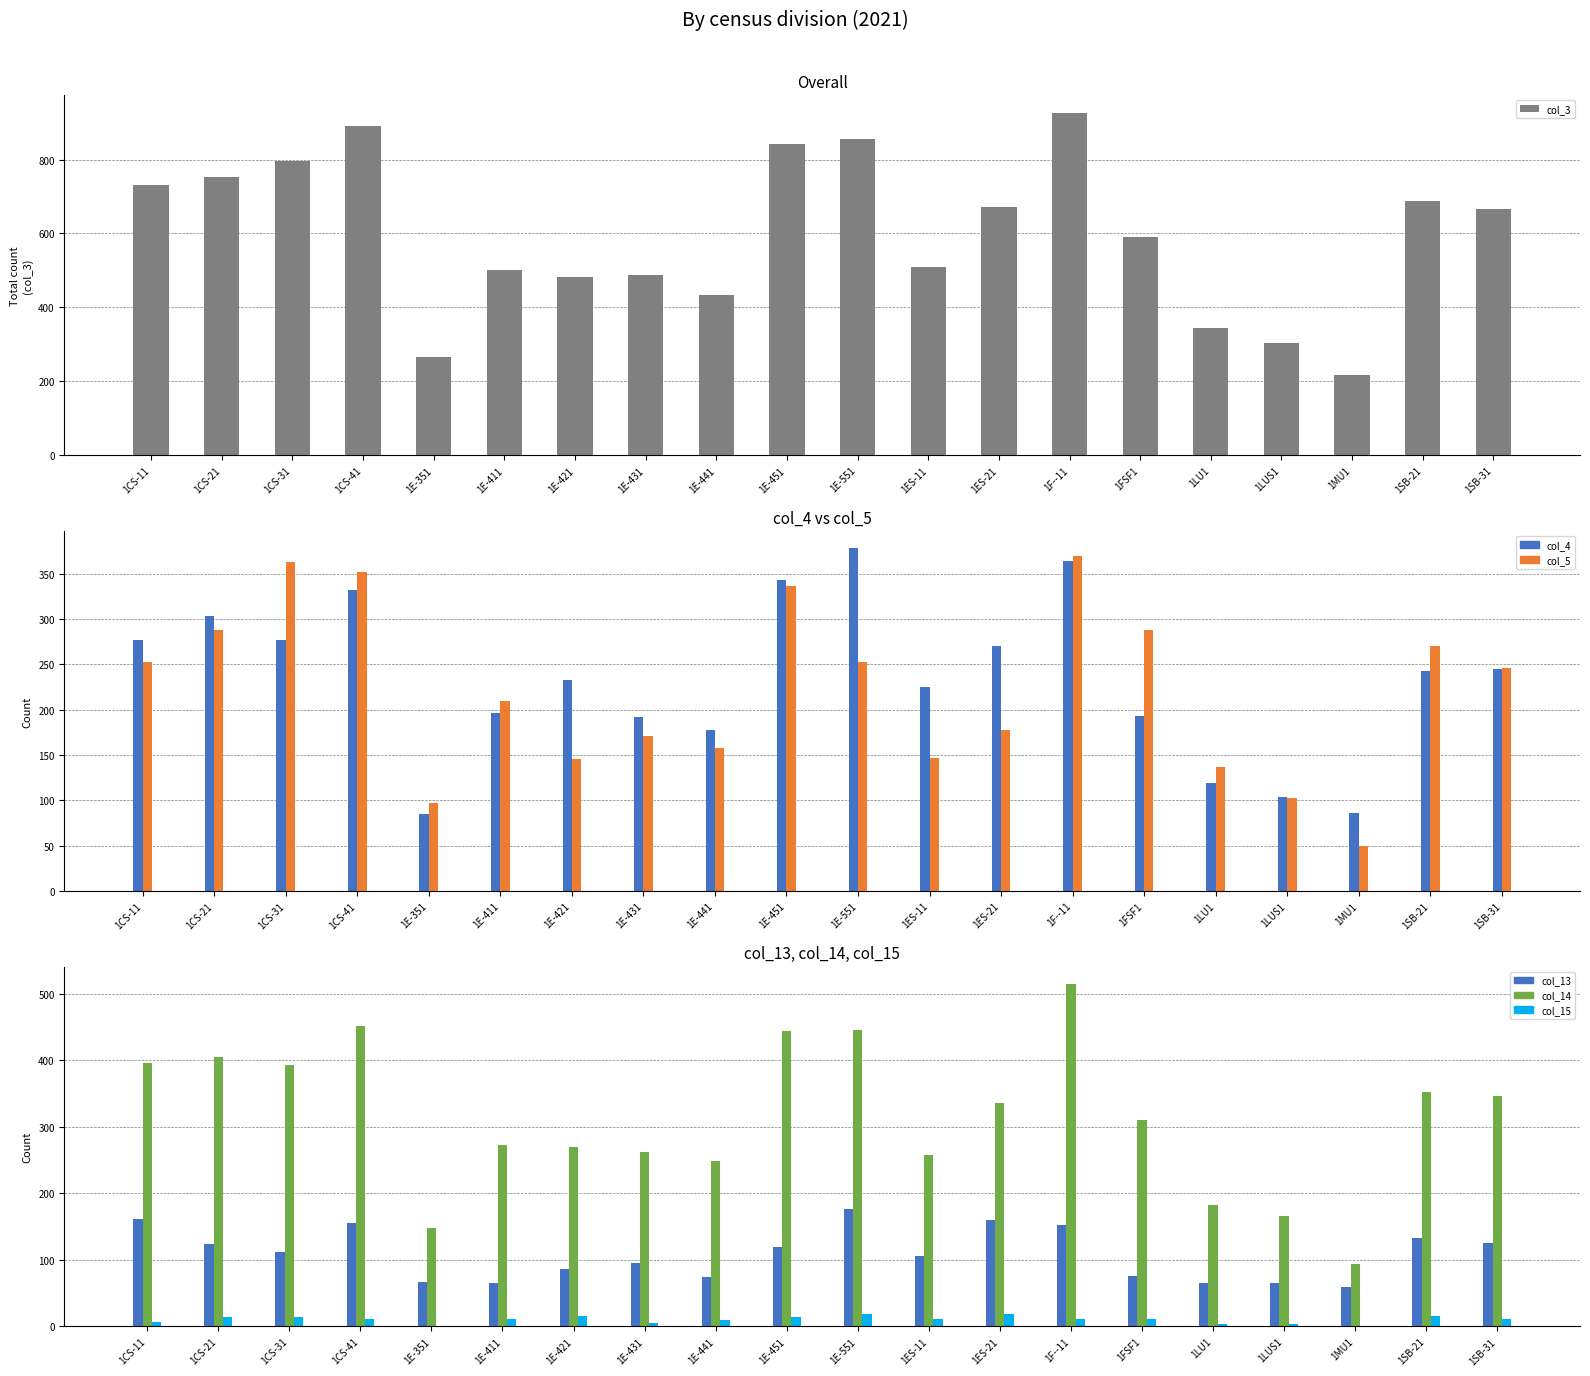

What position from the left is 1CS-41?

4